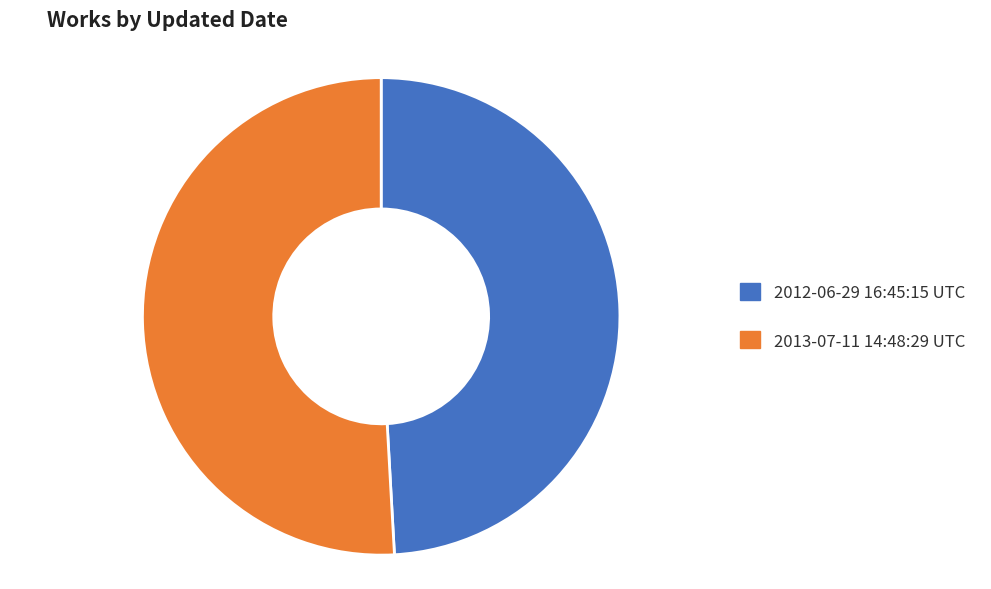

Do 2013-07-11 14:48:29 UTC and 2012-06-29 16:45:15 UTC together represent more than half of the pie?

Yes